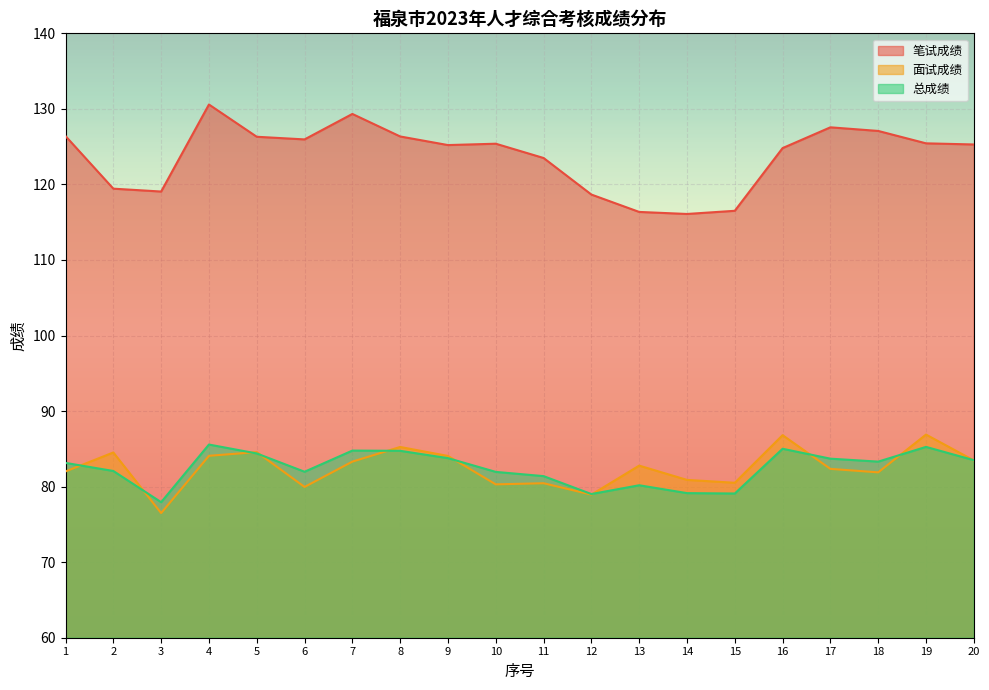

What is the maximum value for 面试成绩?

86.9